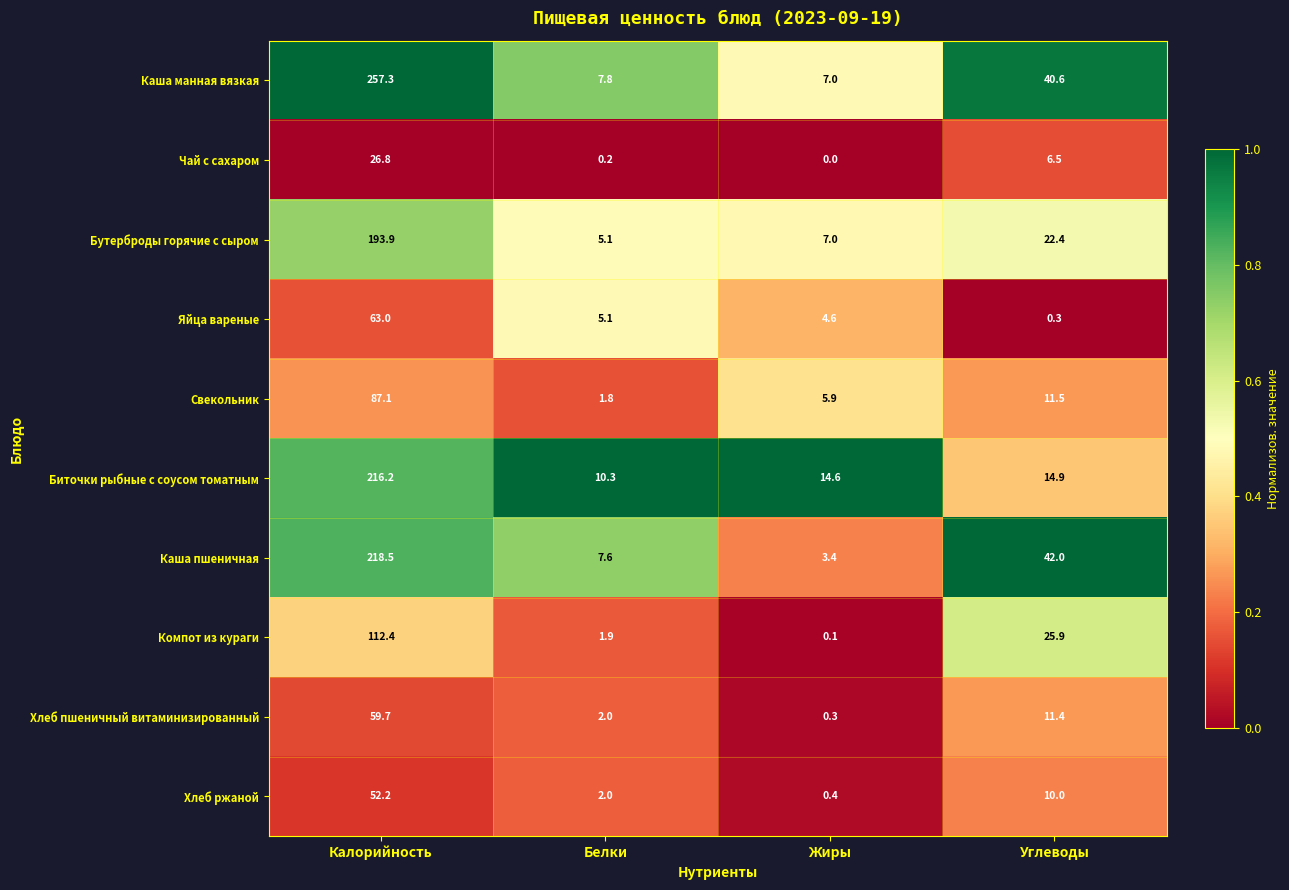

Which series has the largest range (max minus min)?

Каша манная вязкая